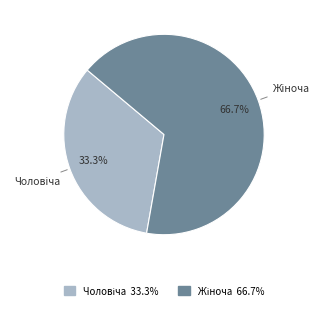

Is there any slice that represents more than half of the pie?

Yes